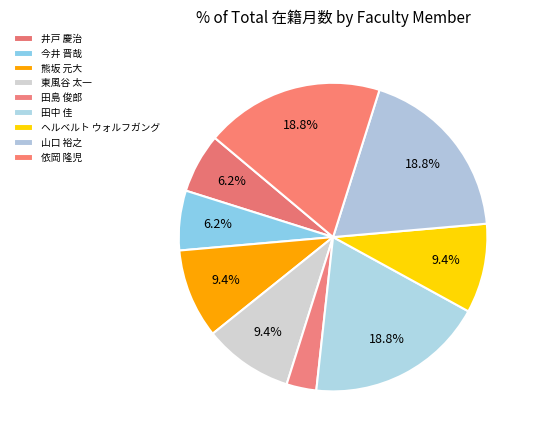

How many slices are in this pie chart?

9